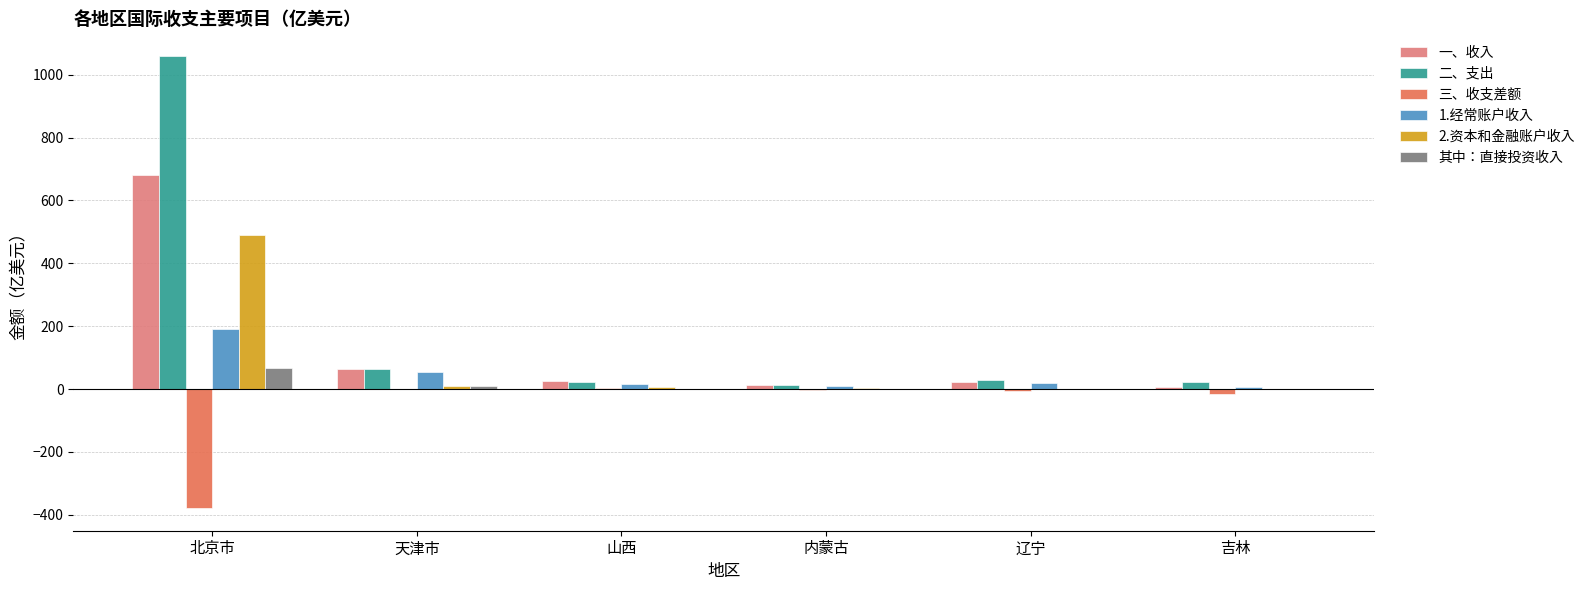

At which label does 2.资本和金融账户收入 reach its peak?

北京市